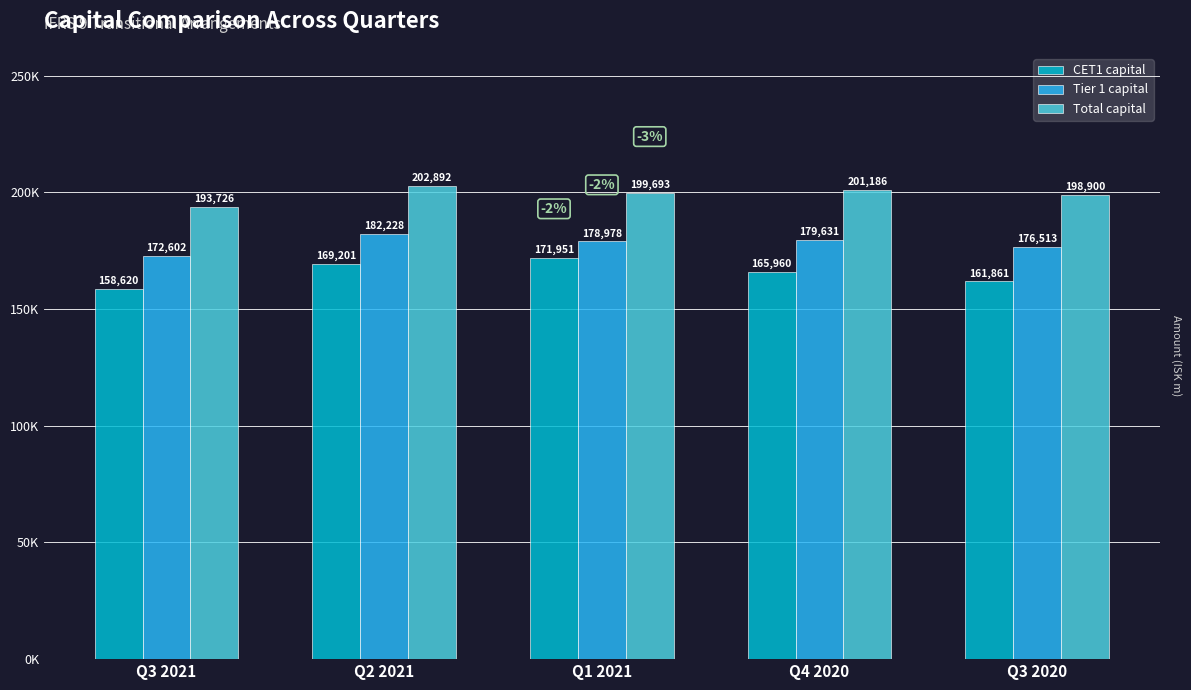

What is the difference between the maximum and minimum values in the Total capital series?

9166